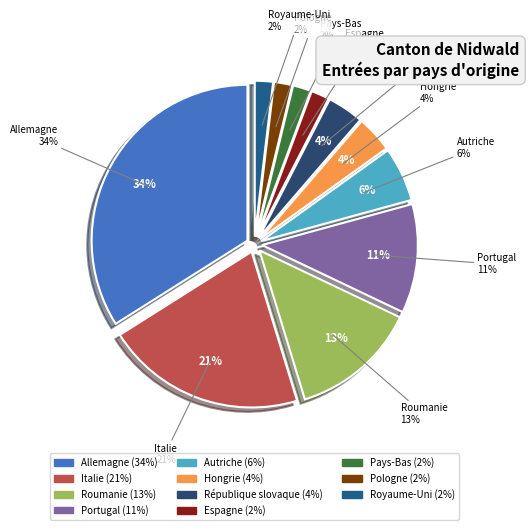

Which slice is the smallest?

Espagne